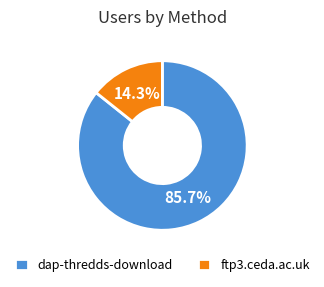

Is it true that ftp3.ceda.ac.uk is 19% of the pie?

False